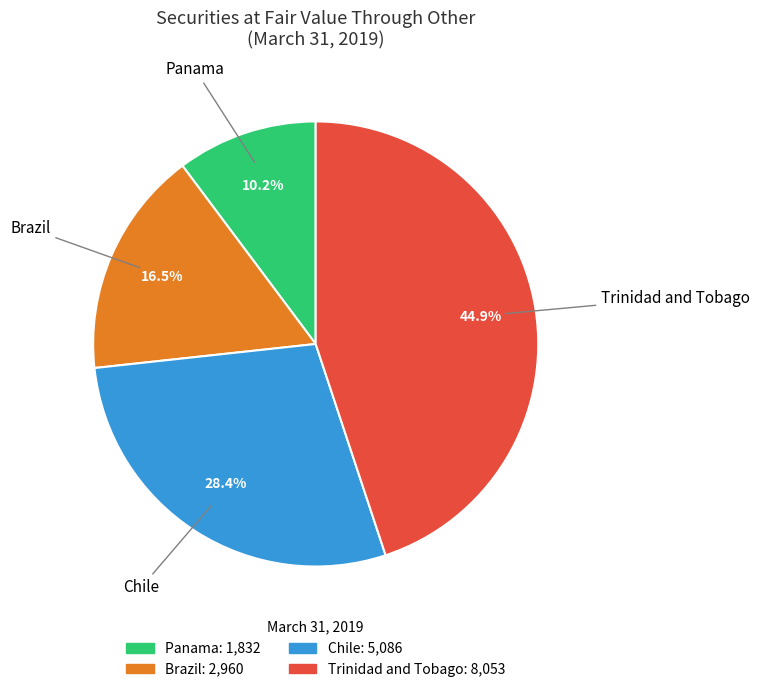

Between Panama and Trinidad and Tobago, which is larger?

Trinidad and Tobago